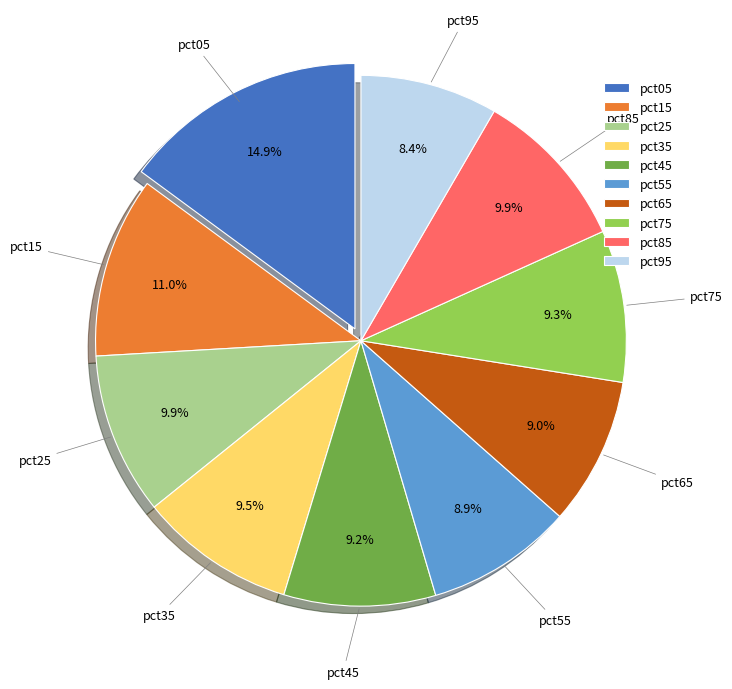

Combined, what portion of the pie is pct75 and pct05?

24.2%